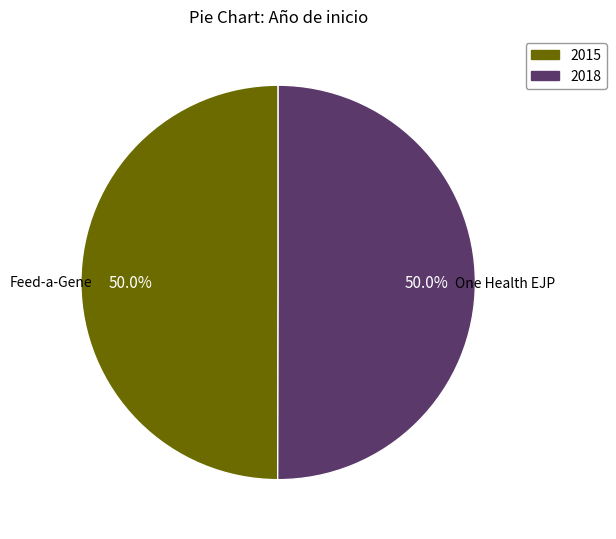

Approximately how many times larger is the value at 2018 compared to 2015?

1.0